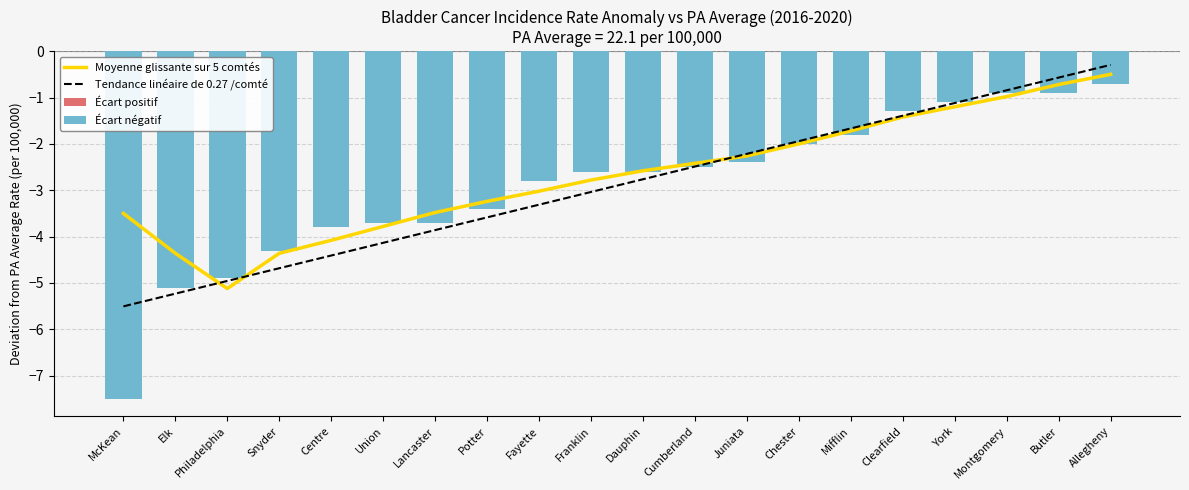

What is the difference between the second highest and minimum values in the Écart négatif series?

6.6